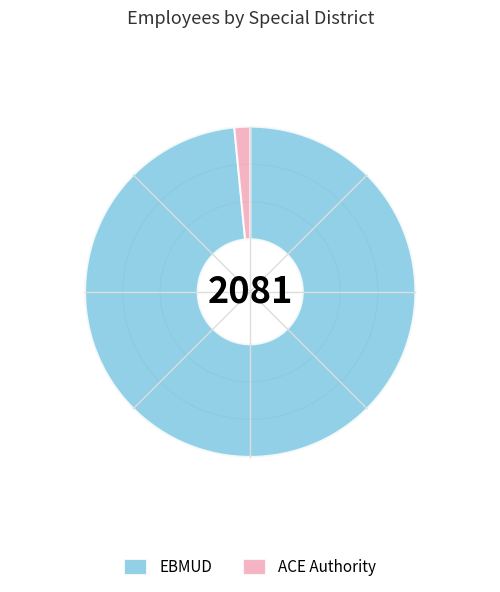

Does any single category account for the majority?

Yes